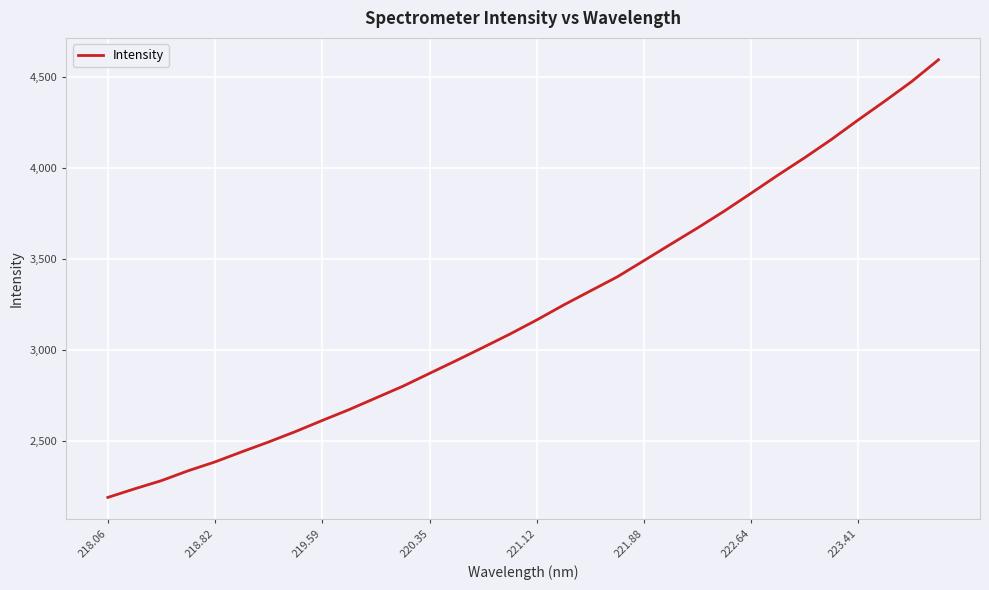

What is the smallest value displayed?

2191.6